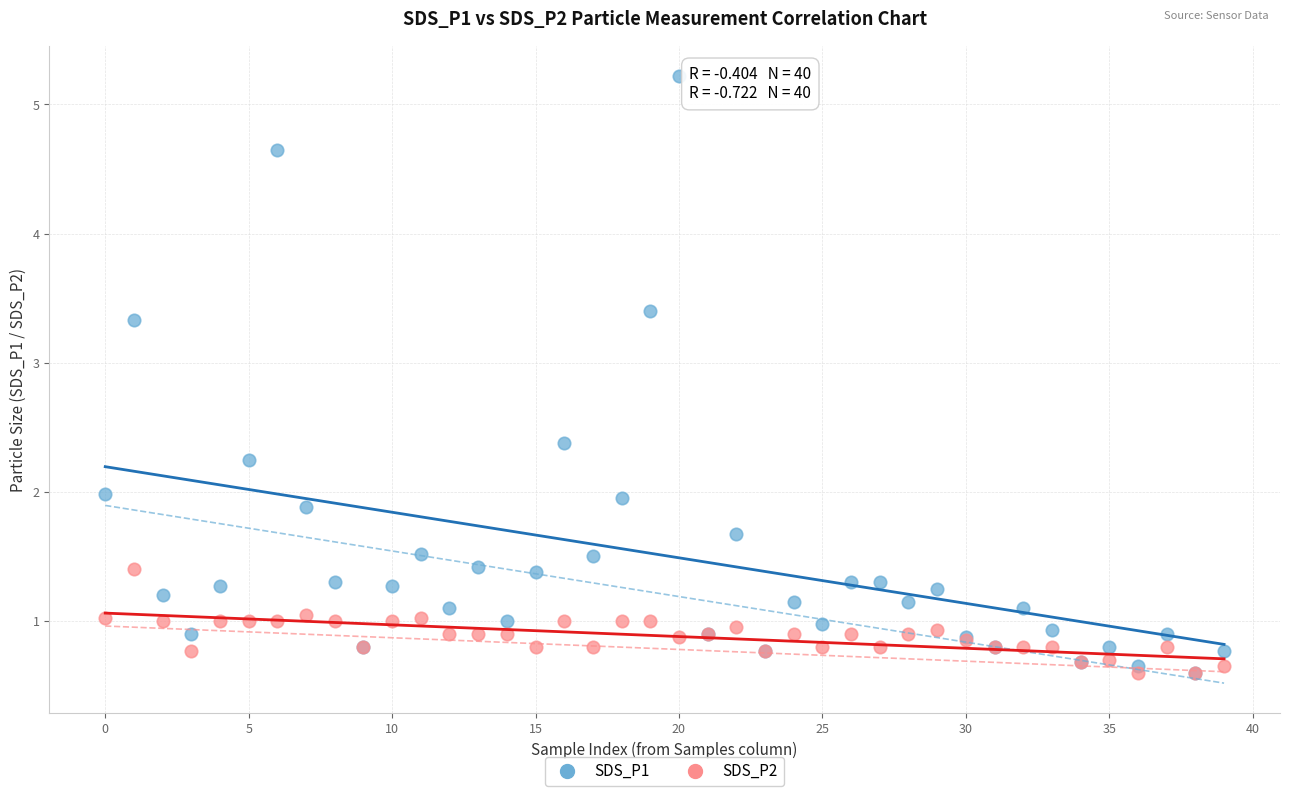

Which series has the largest Y range (max minus min)?

SDS_P1